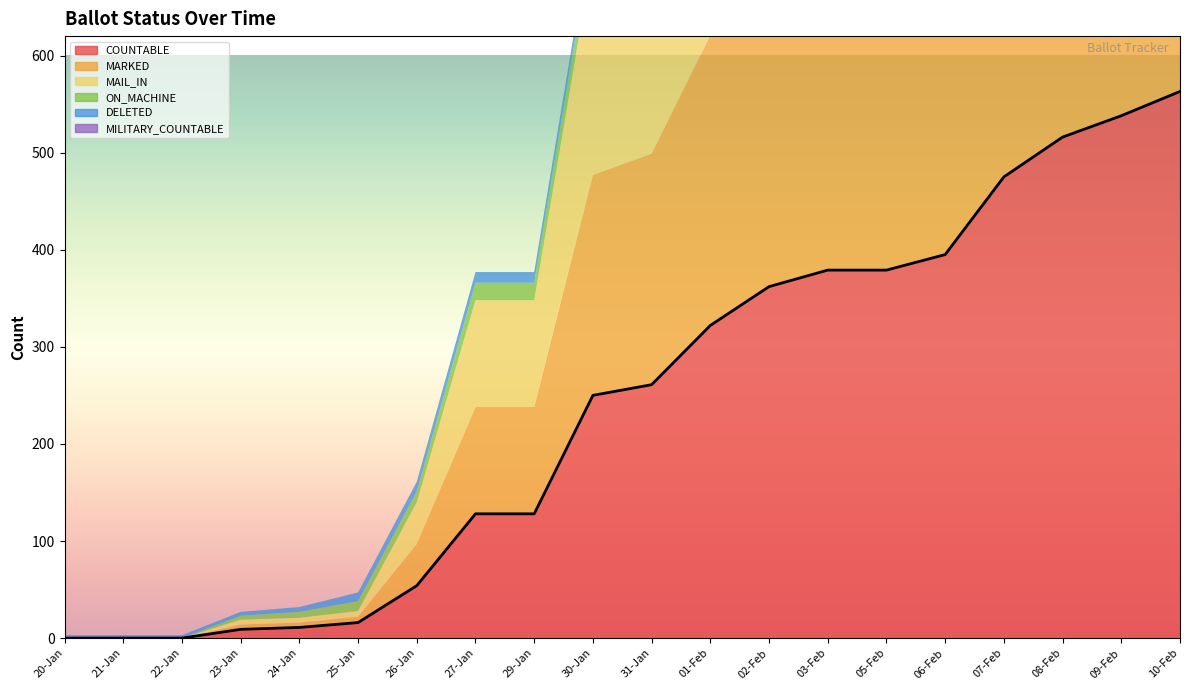

Which has a higher value, 09-Feb or 02-Feb?

09-Feb